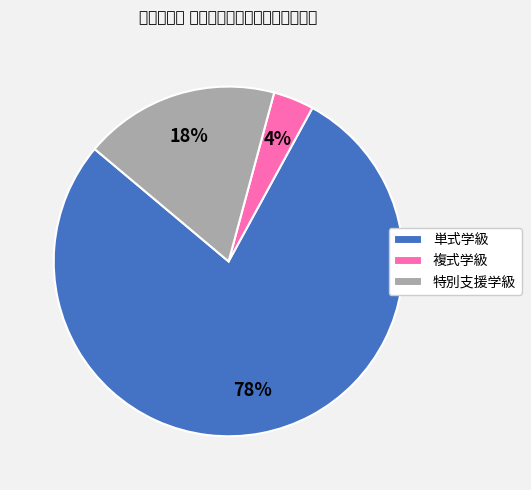

Count the number of slices in the pie.

3